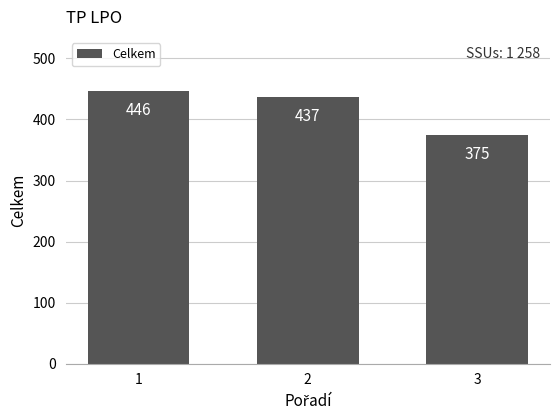

True or false: the data shows 437 at 2.

True